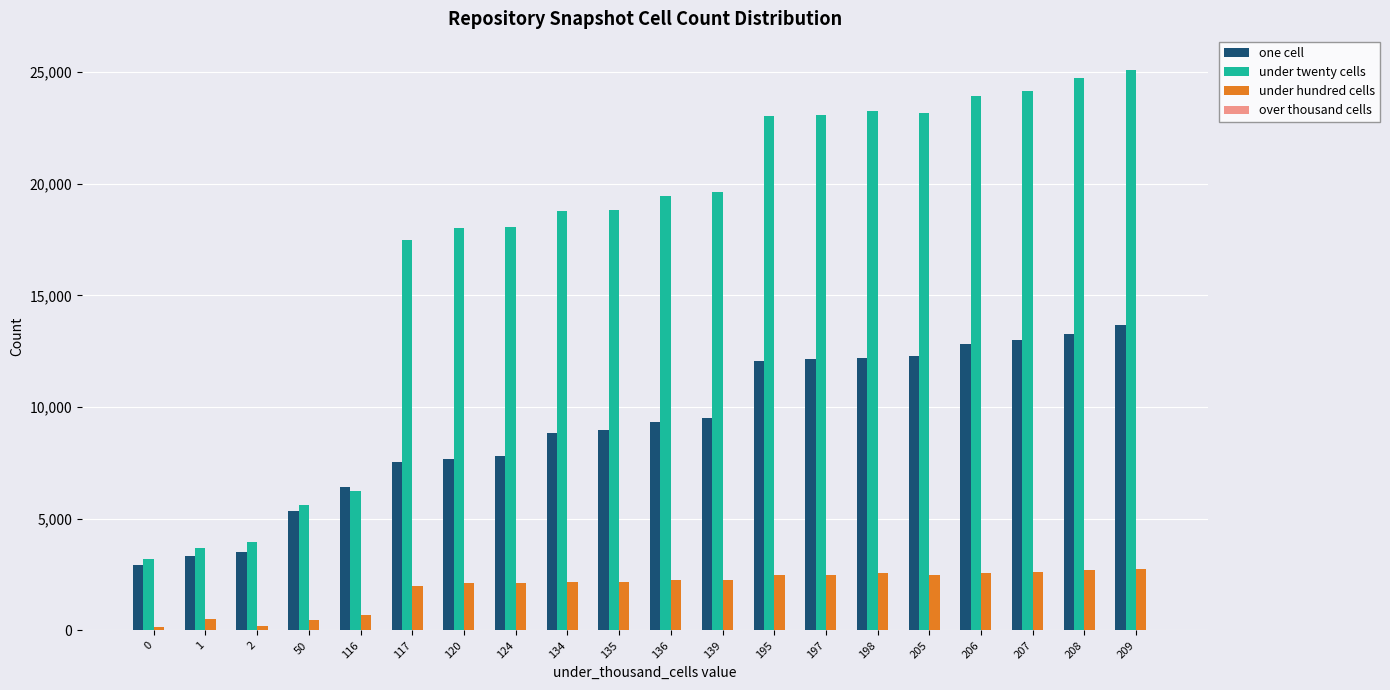

Rank the series by their maximum value, from lowest to highest.

under hundred cells, one cell, under twenty cells